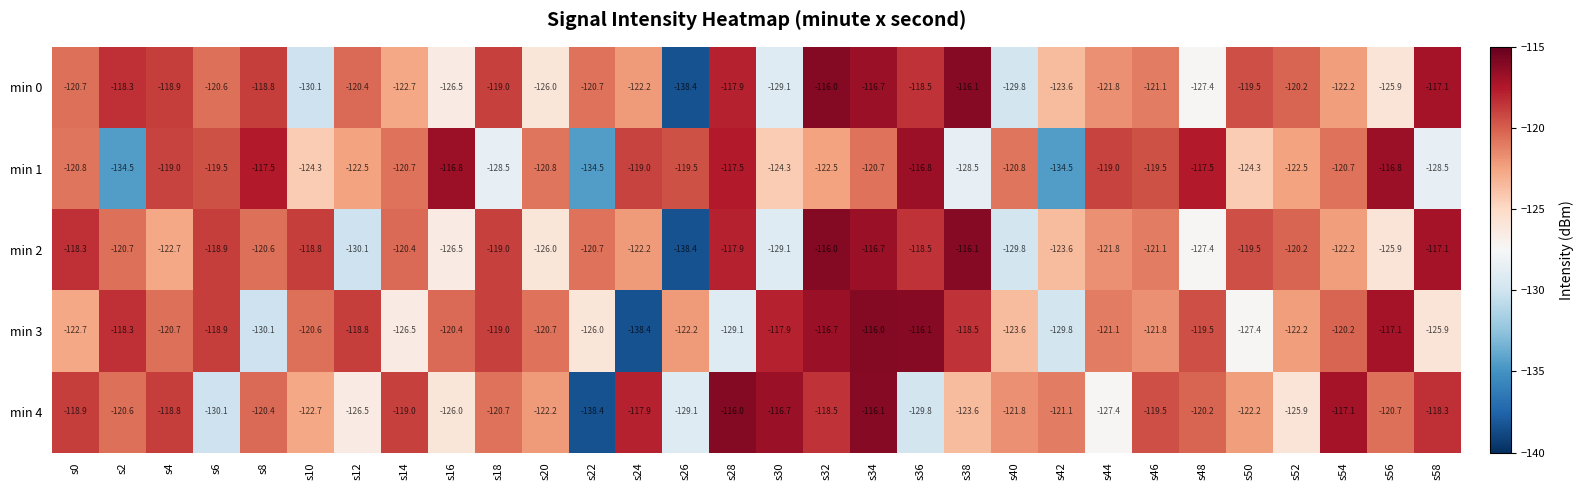

What is the difference between the maximum and second lowest values in the min 0 series?

14.1